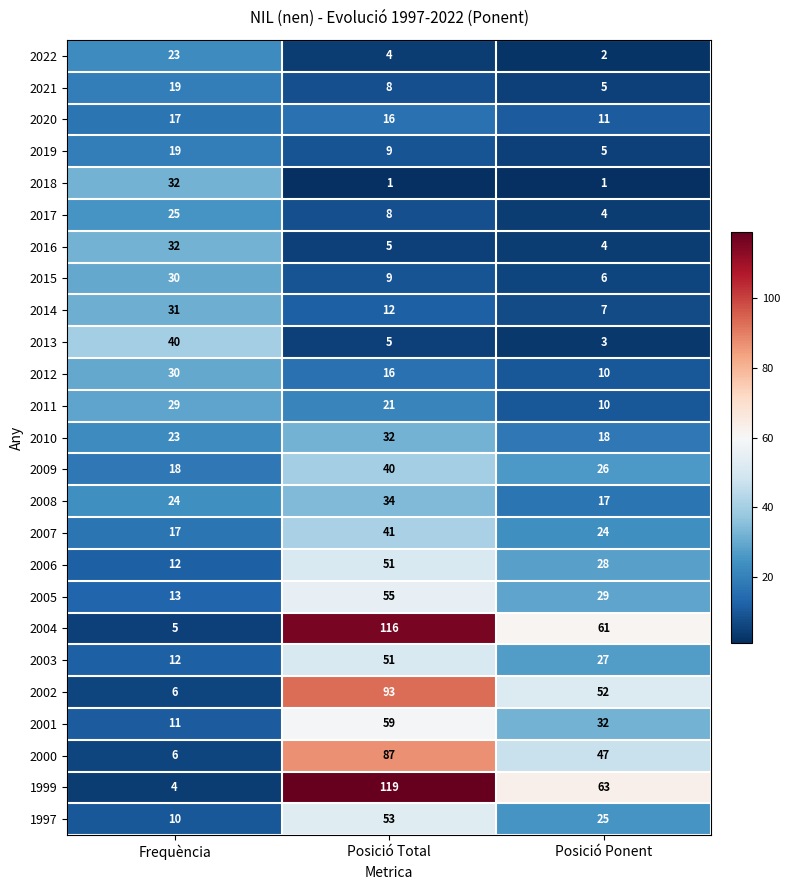

What is the spread (max minus min) of values at Posició Total?

118